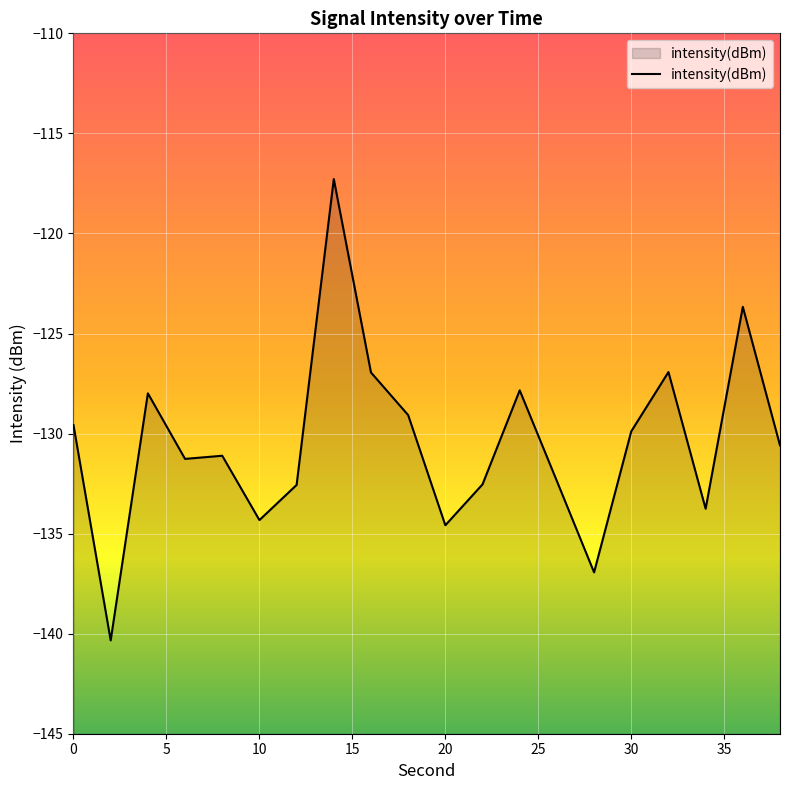

True or false: the data has more than 0 interior local peaks.

True